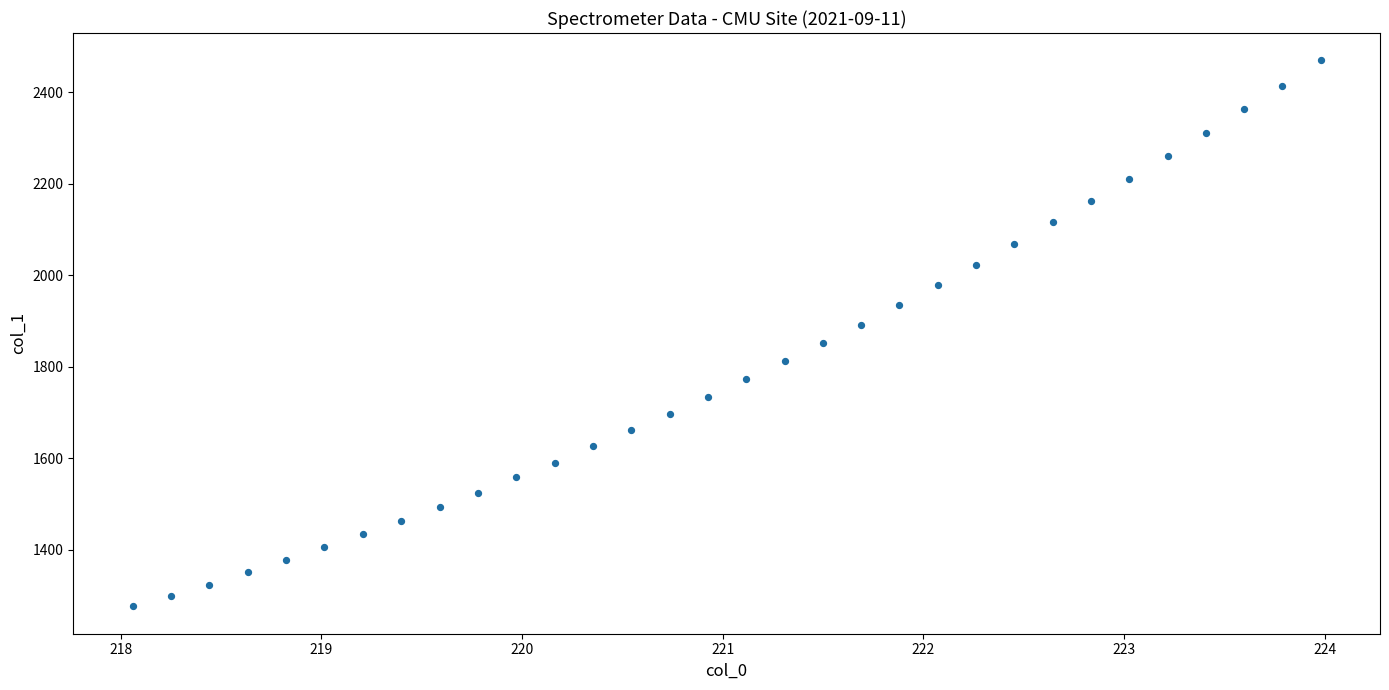

What is the range of X values (max minus min)?

5.9